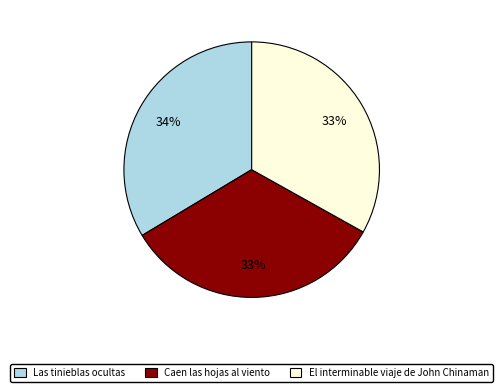

The Las tinieblas ocultas slice represents 34% of the pie. True or false?

True